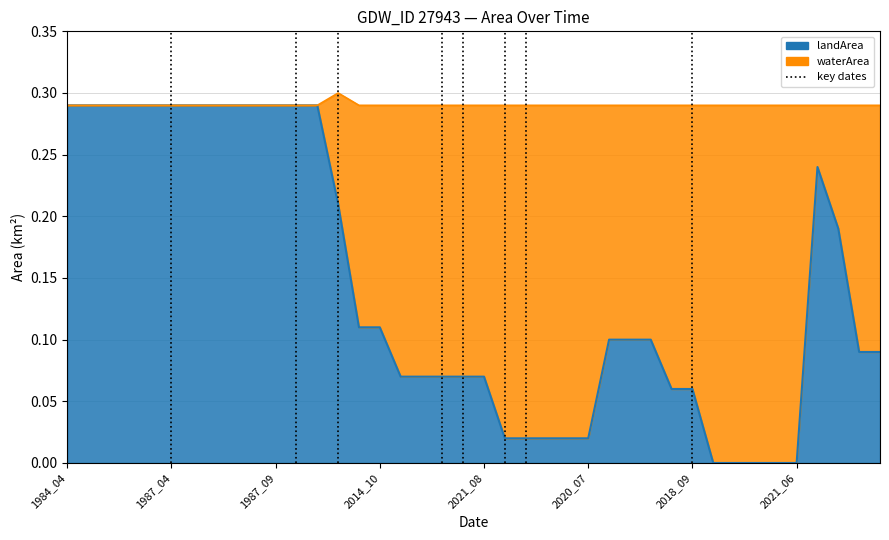

Count the number of values greater than 0.

35